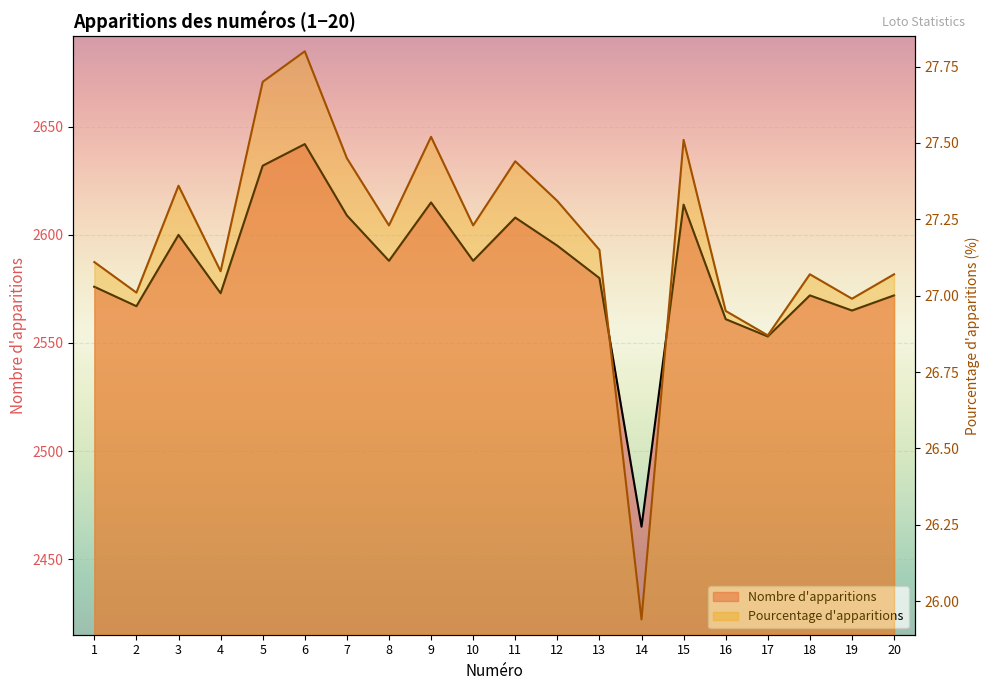

What is the lowest value of the Pourcentage d'apparitions series?

25.9